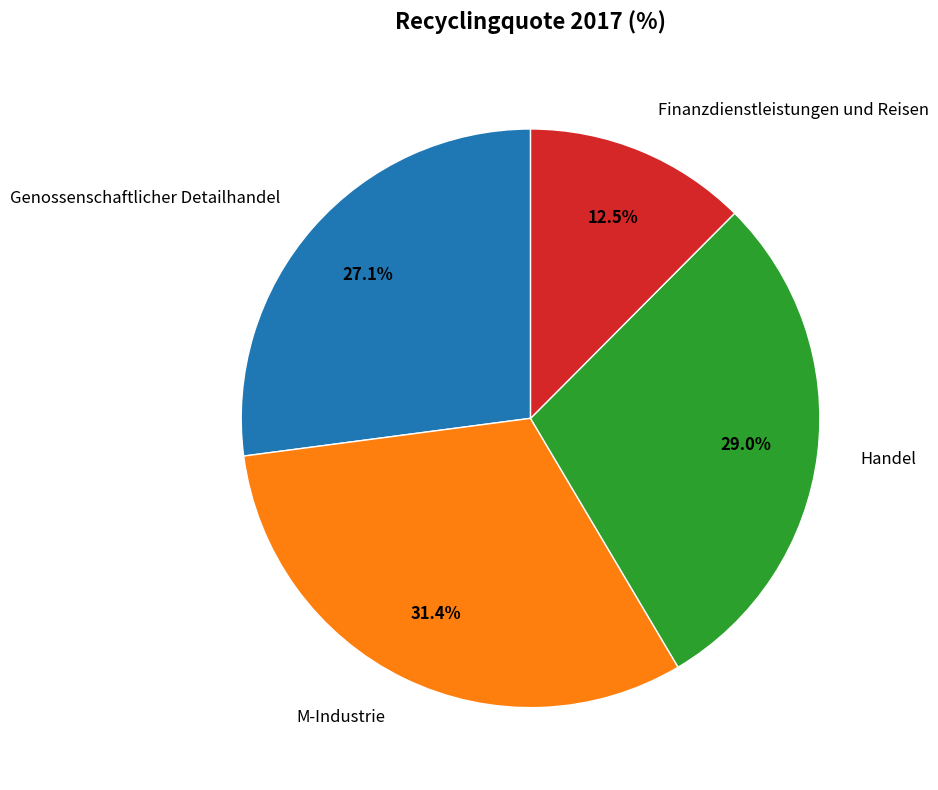

What portion of the pie excludes Genossenschaftlicher Detailhandel?

72.9%